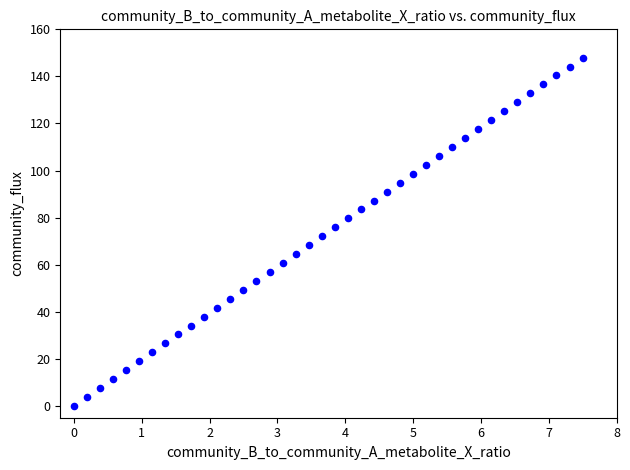

What is the range of X values (max minus min)?

7.5